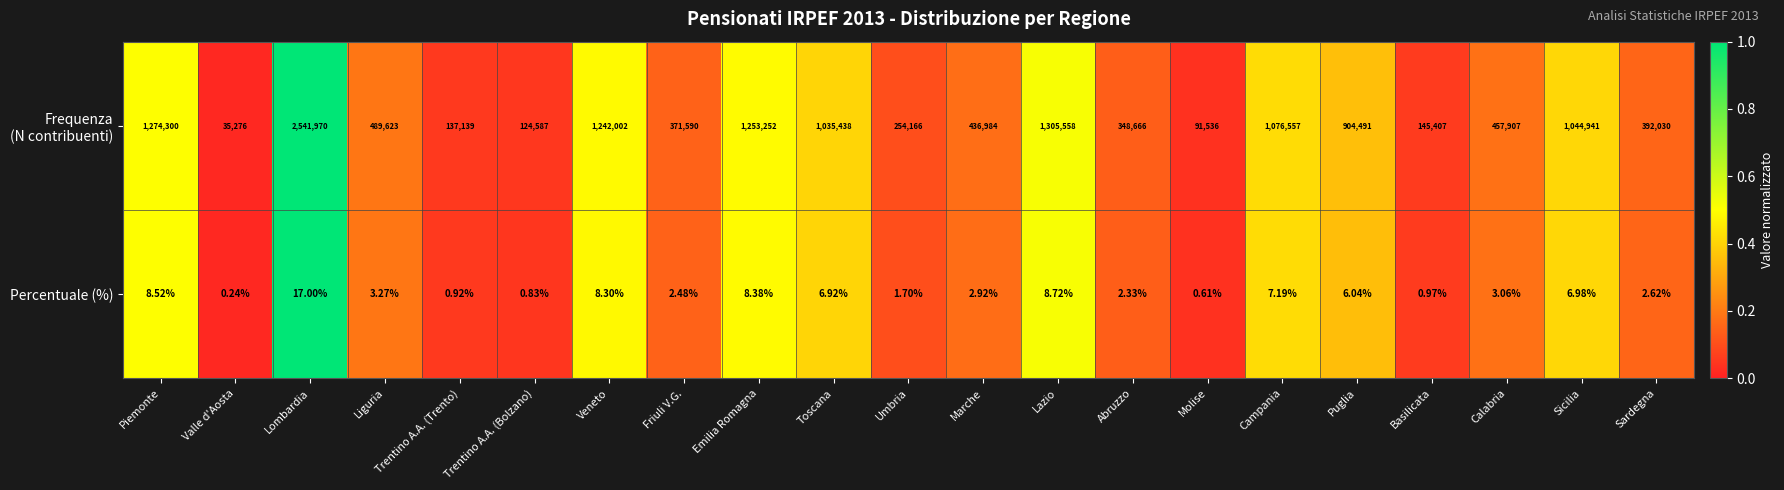

Which label corresponds to the largest value in the chart?

Lombardia